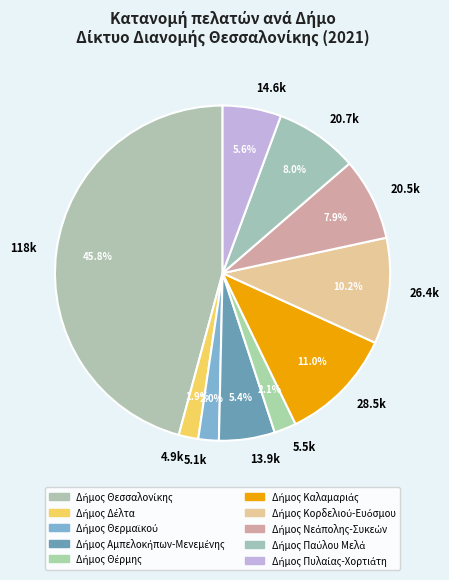

Which slice is the largest?

118k